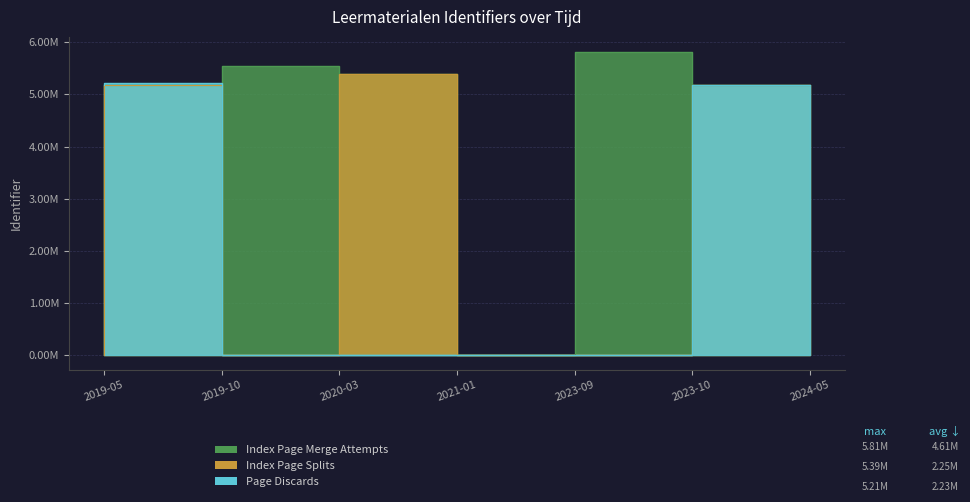

What value does the Page Discards series have at 2019-10?

5.2